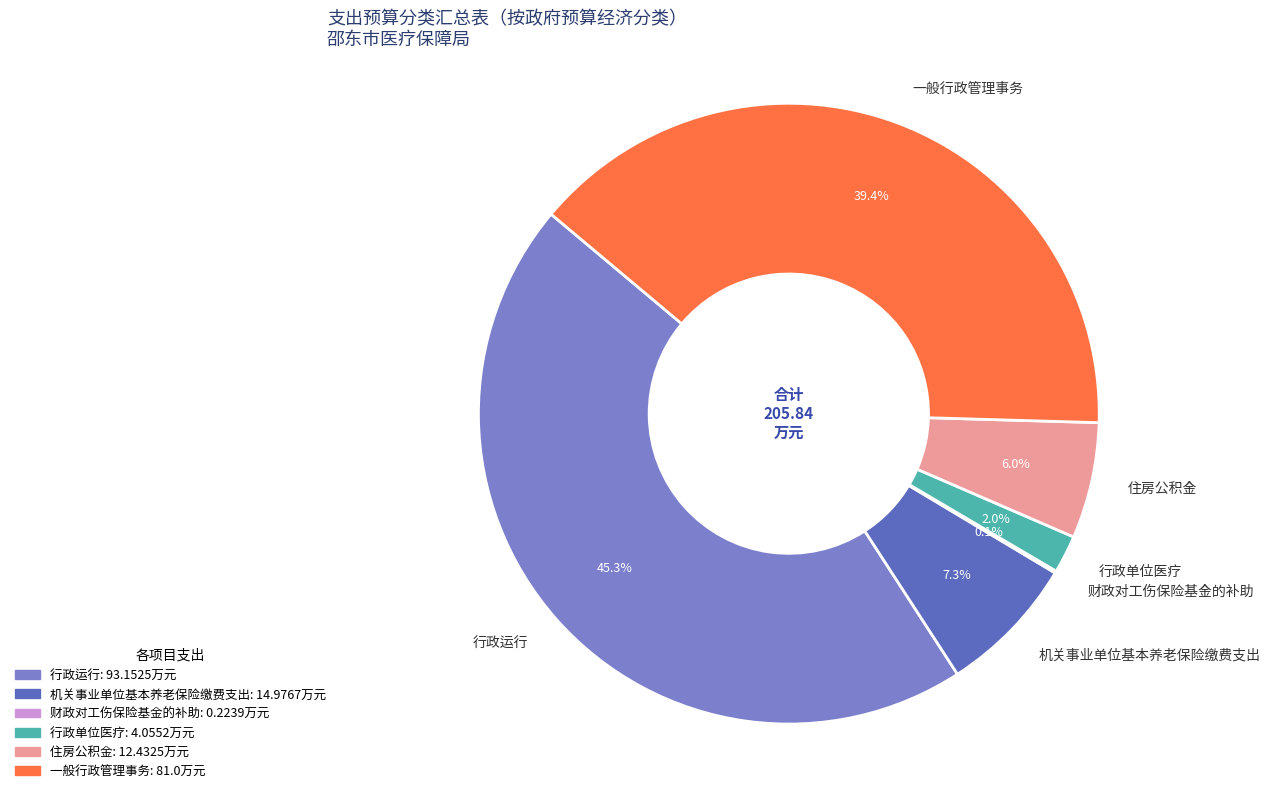

Between 住房公积金 and 一般行政管理事务, which is larger?

一般行政管理事务